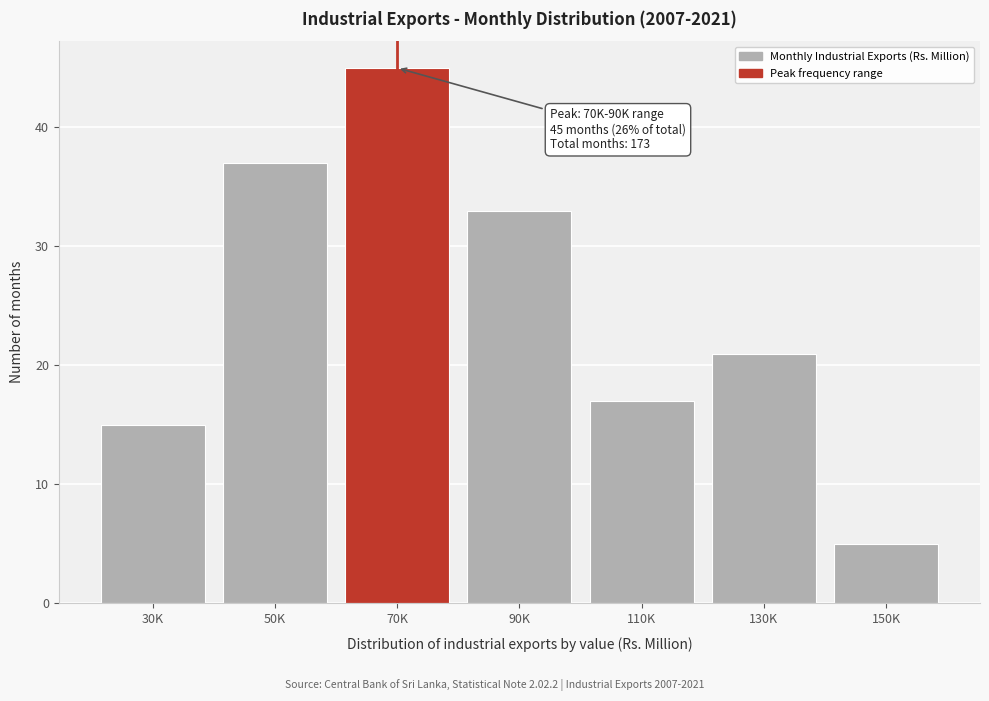

Reading right to left, extract all data points from this chart.

5	21	17	33	45	37	15